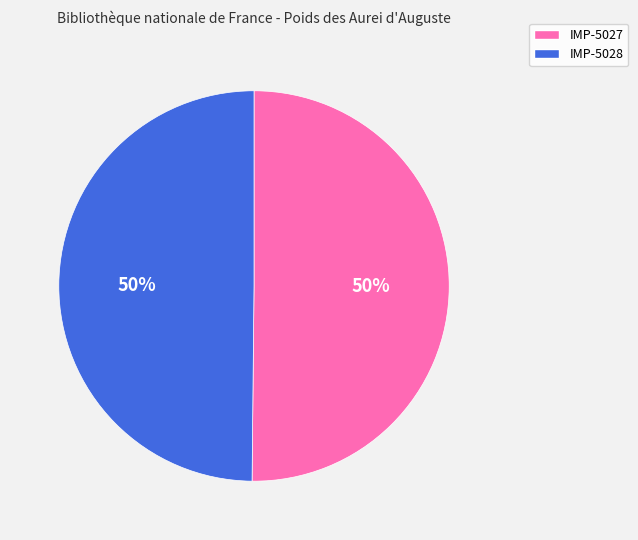

What is the ratio of the value at IMP-5028 to the value at IMP-5027?

1.0